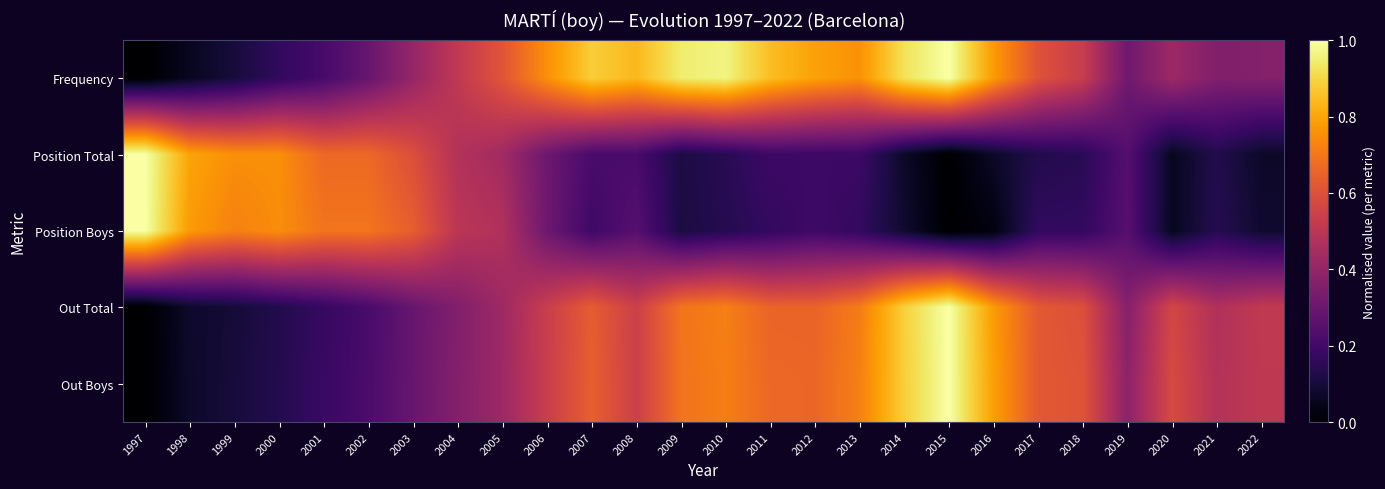

How many distinct data groups are displayed?

5